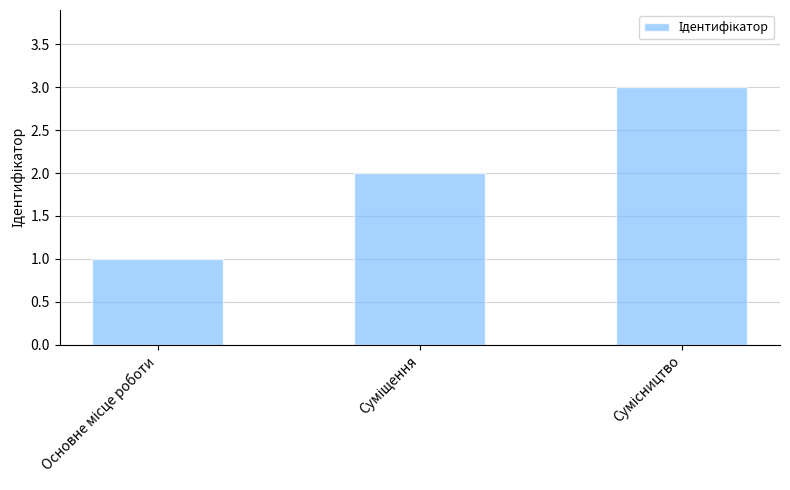

Are the bars grouped side by side (vs. stacked)?

No